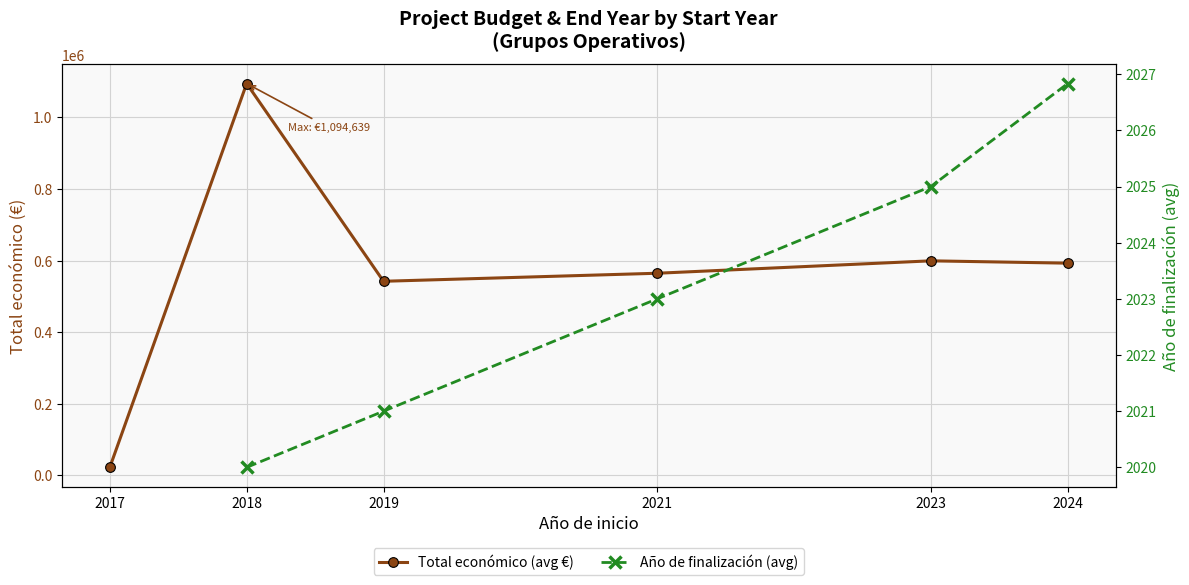

Between 2018 and 2017, which is larger?

2018